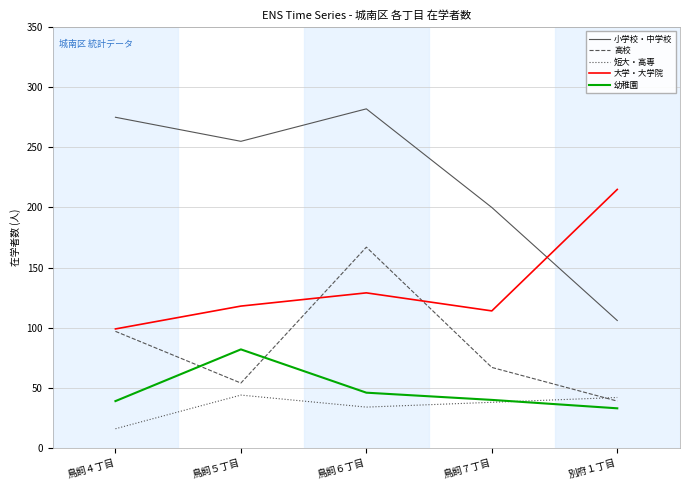

At which category does 大学・大学院 reach its first local peak?

鳥飼６丁目